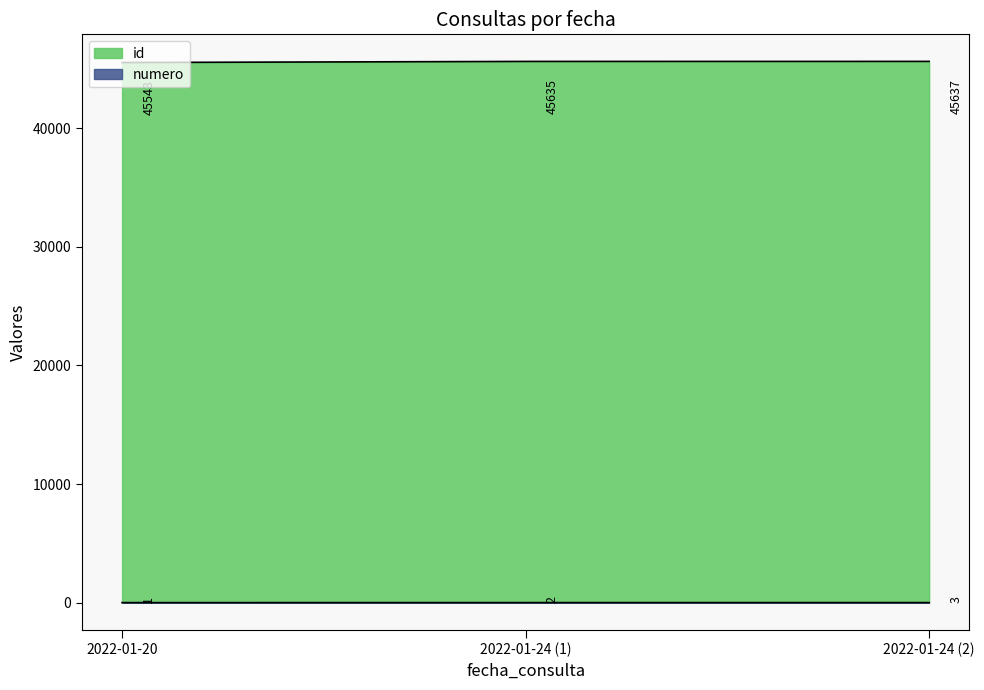

Reading right to left, extract all data points from this chart.

id: 2022-01-24 (2)=45637	2022-01-24 (1)=45635	2022-01-20=45543
numero: 2022-01-24 (2)=3	2022-01-24 (1)=2	2022-01-20=1